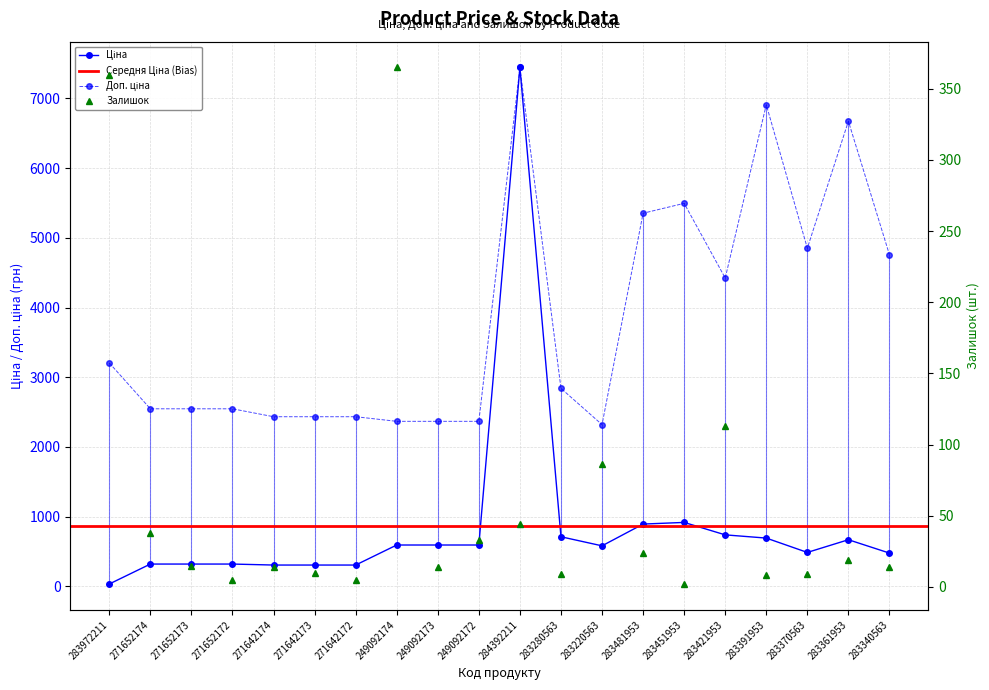

Which category has the highest value in the Залишок series?

249092174